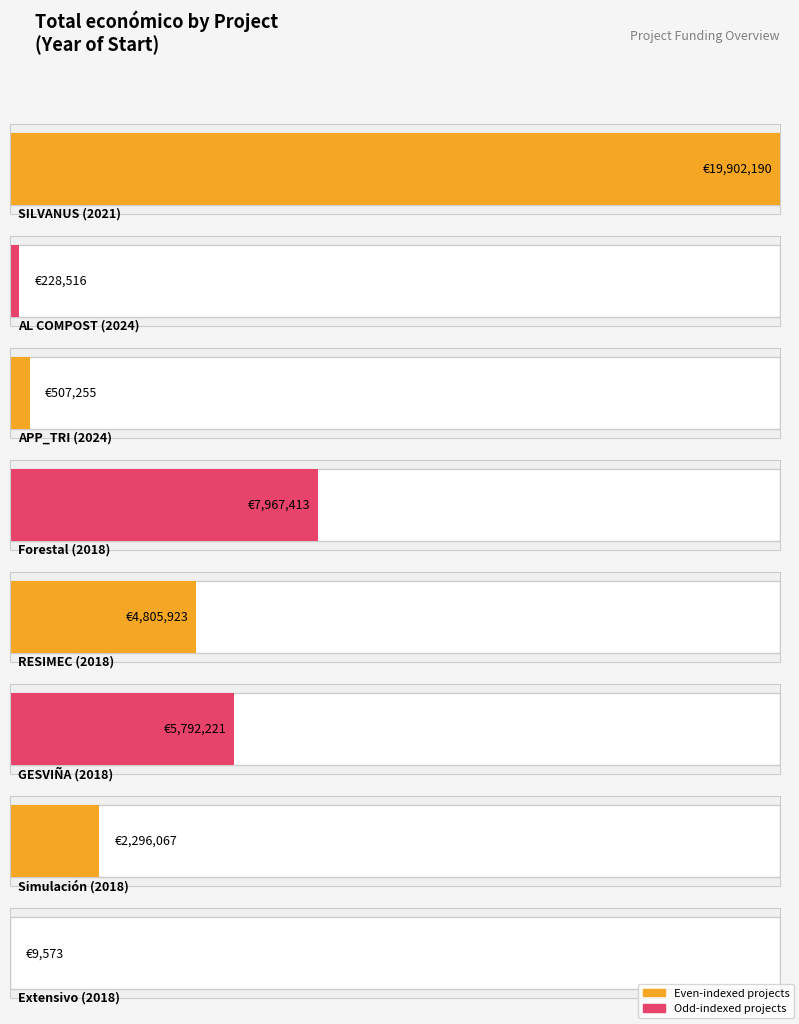

At which category does the chart reach its peak across all series?

2021